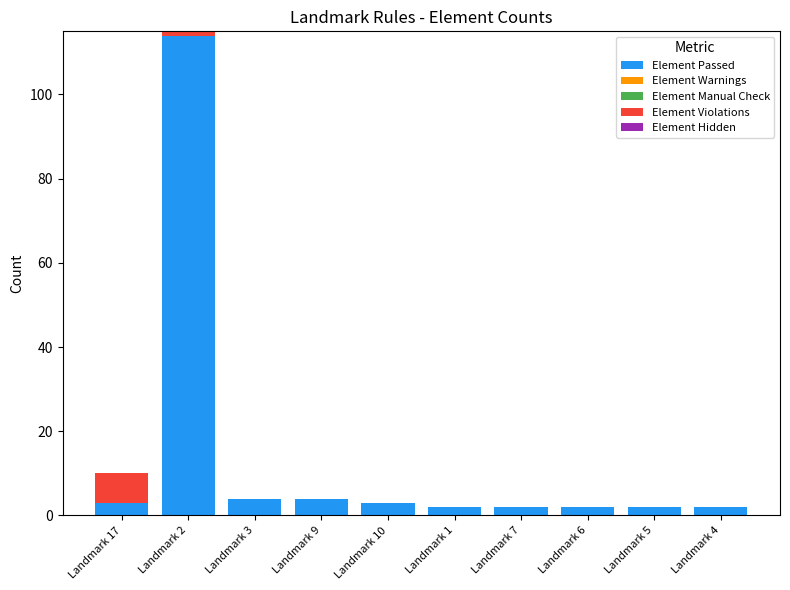

How many series are shown in this chart?

2